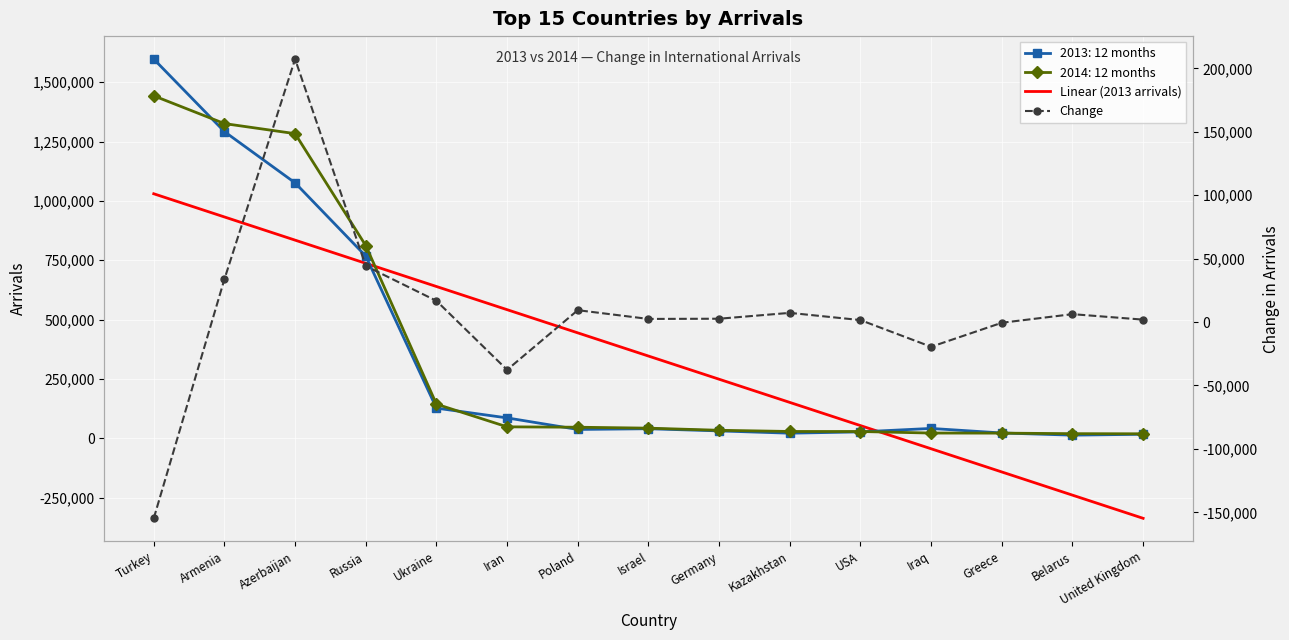

Is it true that Change equals 44225.0 at Russia?

True